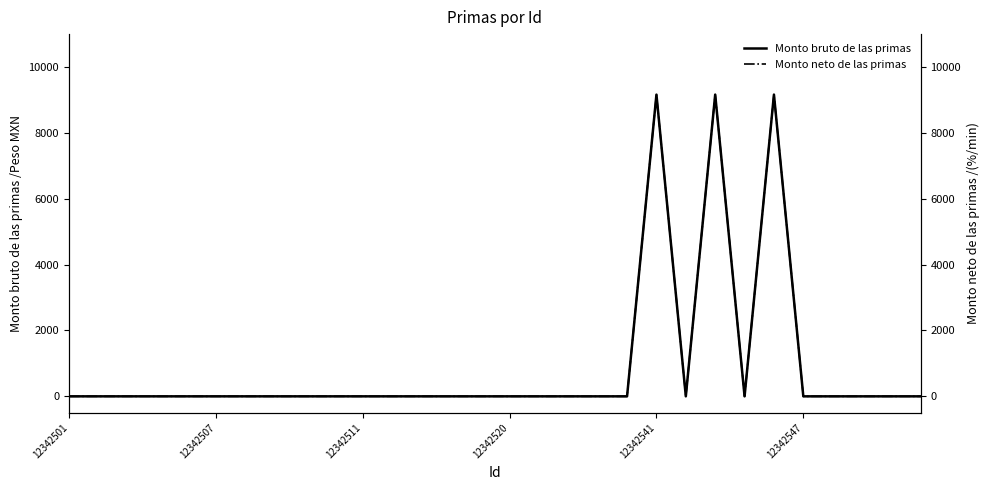

Where is the first local minimum for Monto bruto de las primas?

21